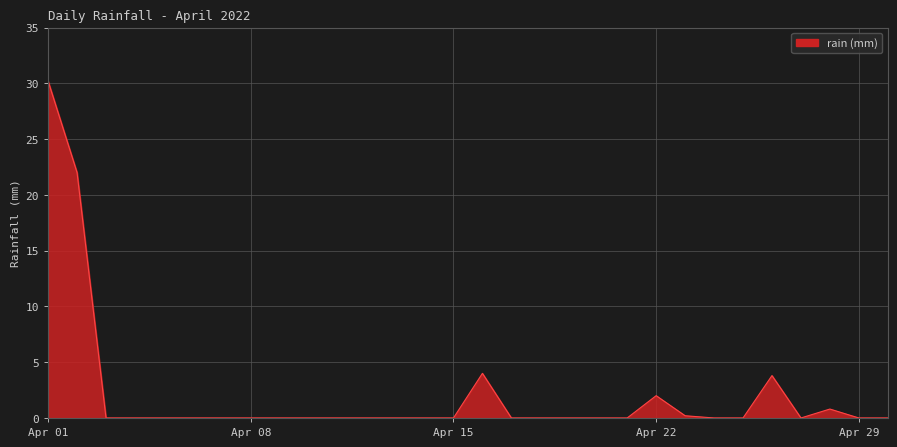

True or false: the data has more than 0 interior local peaks.

True